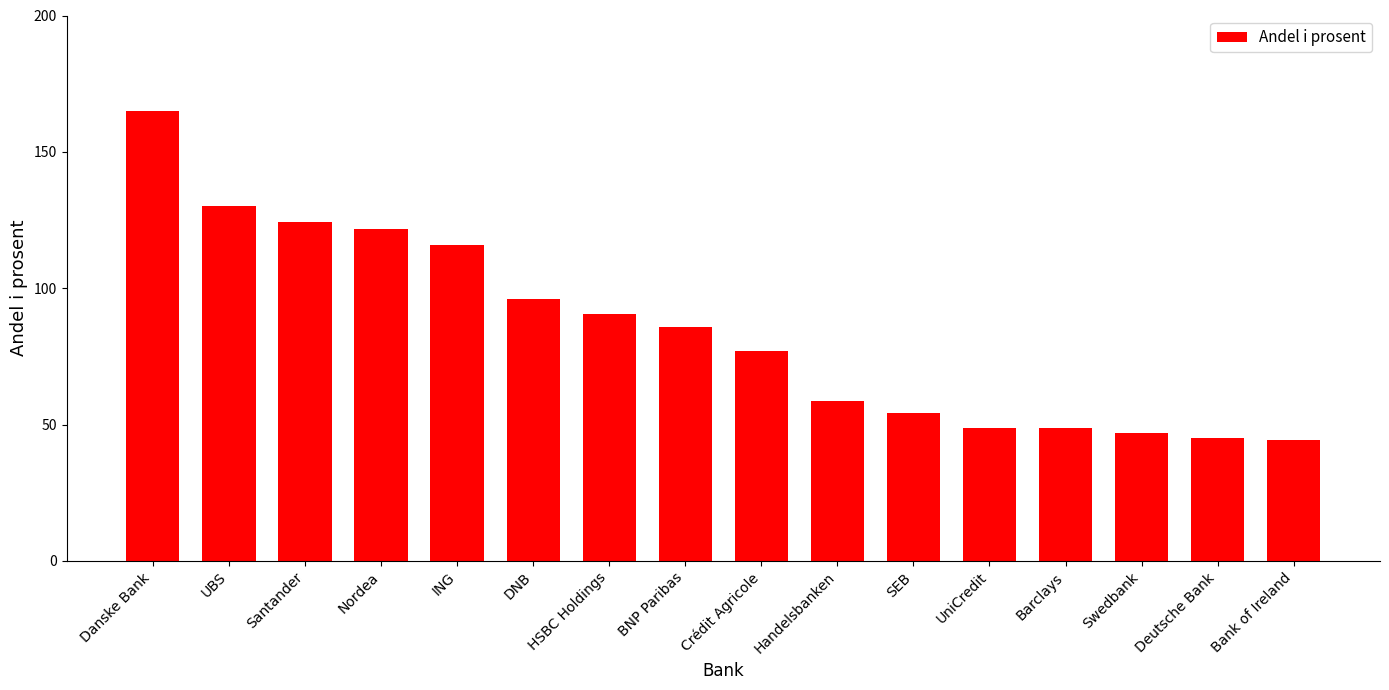

What position from the left is HSBC Holdings?

7